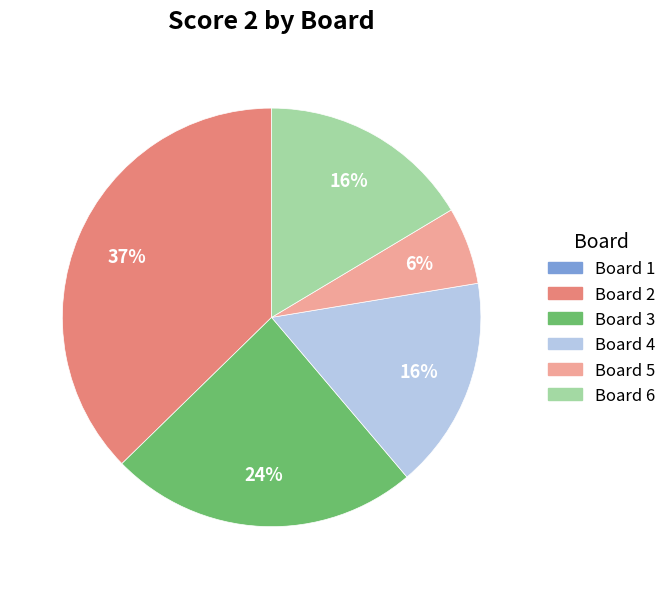

Approximately how many times larger is the value at Board 5 compared to Board 6?

0.4